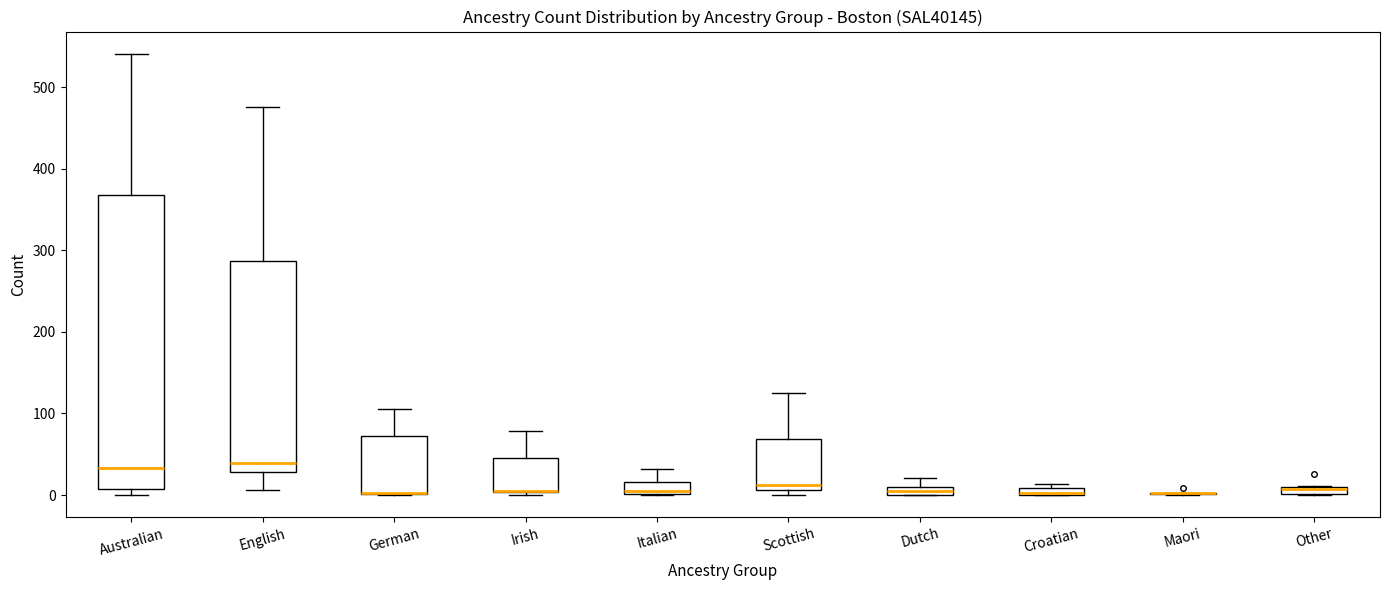

Which box is the tallest, from its lower edge to its upper edge?

Australian